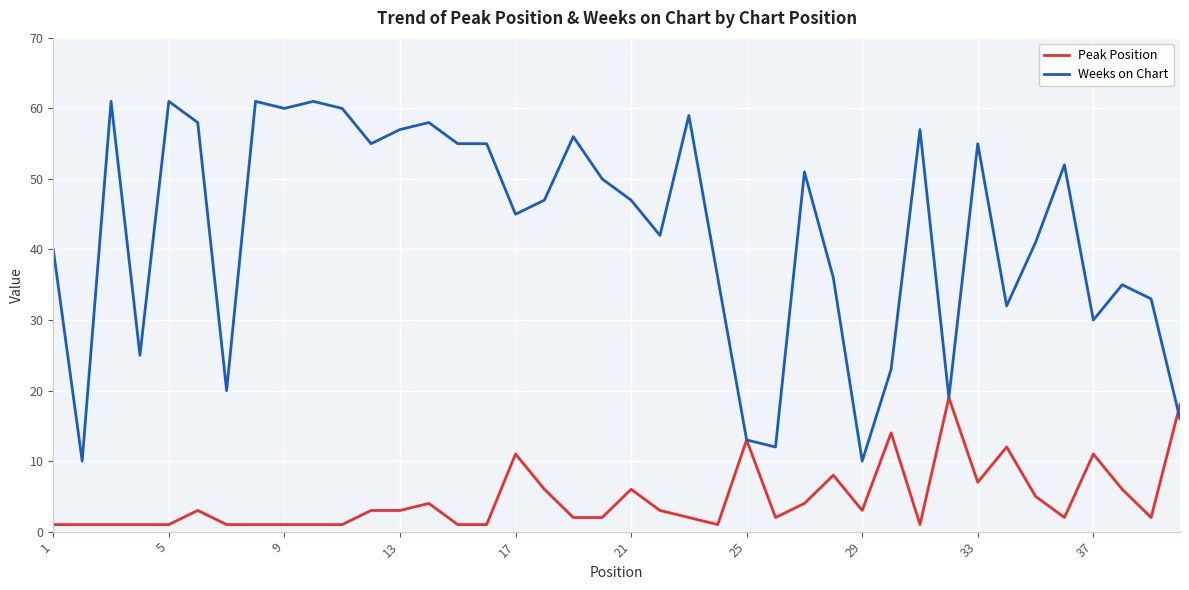

Which series has the largest total across all categories?

Weeks on Chart